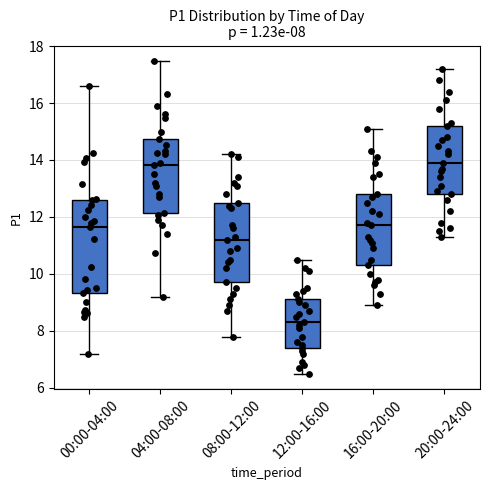

Which box is the tallest, from its lower edge to its upper edge?

00:00-04:00